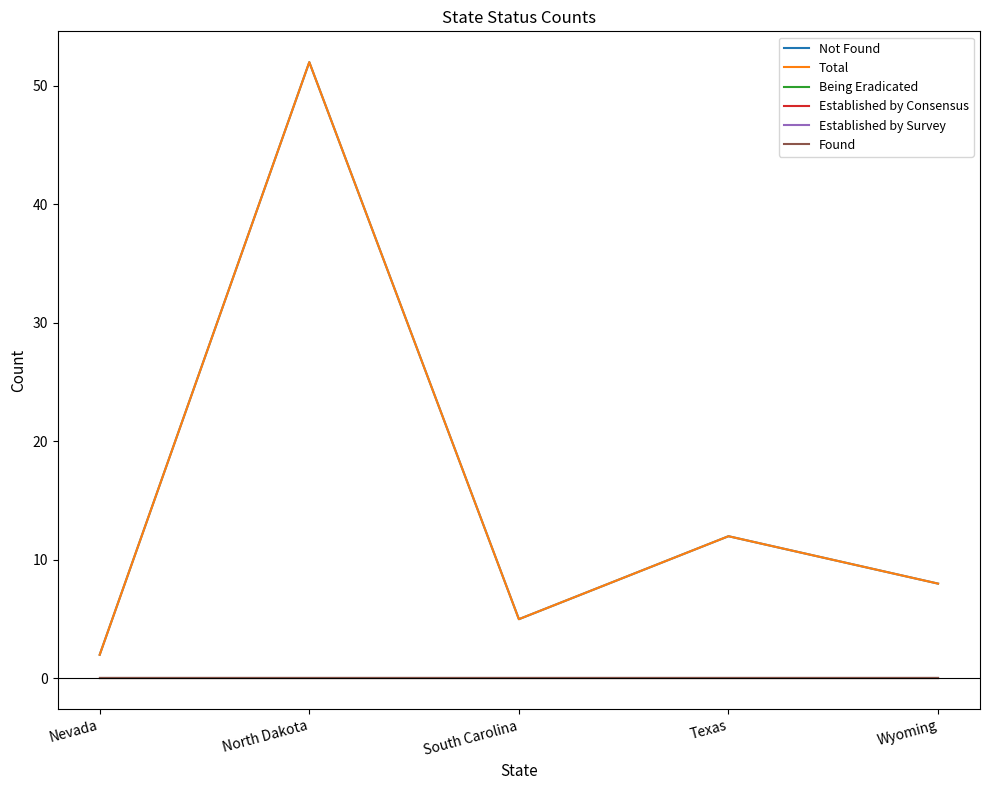

Reading left to right, list all the values displayed in this chart.

Not Found: 2	52	5	12	8
Total: 2	52	5	12	8
Being Eradicated: 0	0	0	0	0
Established by Consensus: 0	0	0	0	0
Established by Survey: 0	0	0	0	0
Found: 0	0	0	0	0